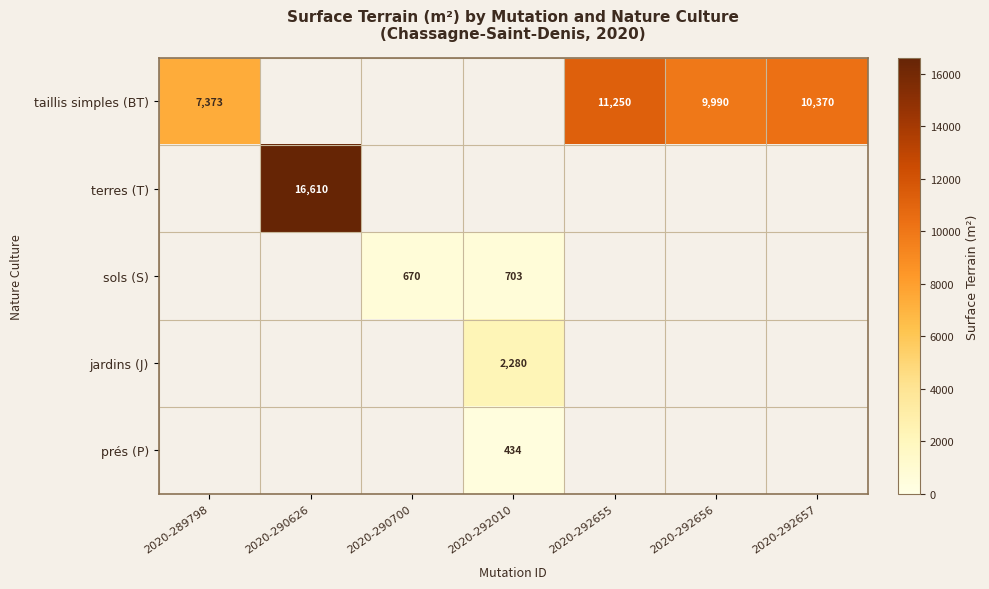

The prés (P) series shows 434 at 2020-292010. True or false?

True